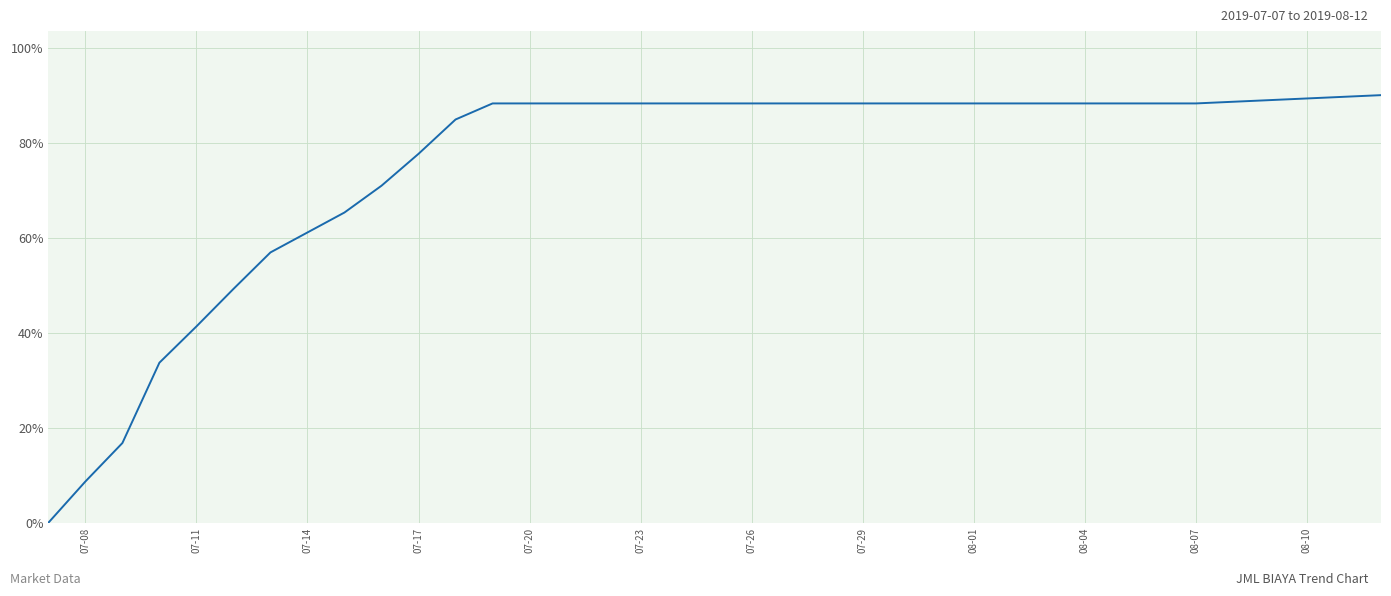

What is the difference between the maximum and minimum values?

90.0